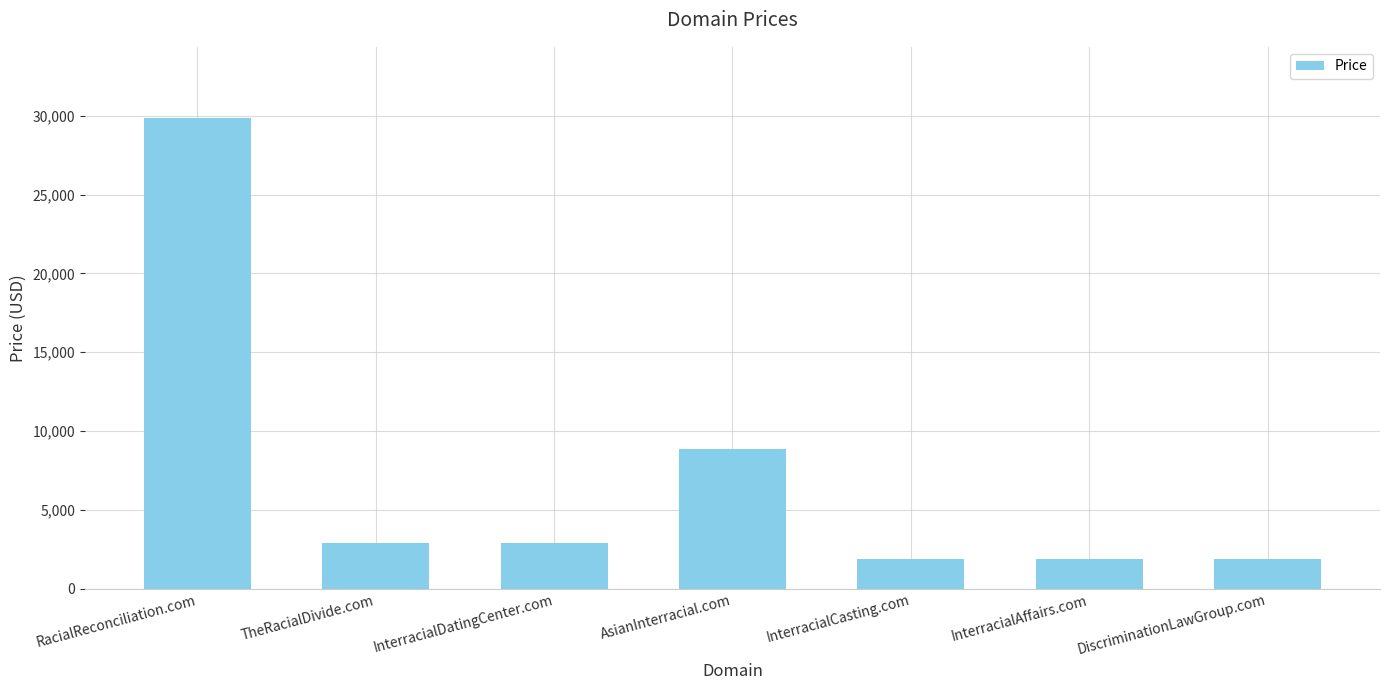

Reading right to left, what are all the values shown in this chart?

DiscriminationLawGroup.com=1888	InterracialAffairs.com=1888	InterracialCasting.com=1888	AsianInterracial.com=8888	InterracialDatingCenter.com=2888	TheRacialDivide.com=2888	RacialReconciliation.com=29888